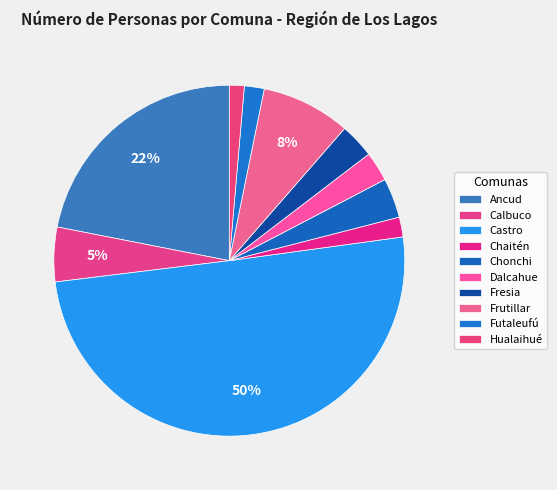

What is the ratio of the value at Chaitén to the value at Chonchi?

0.5